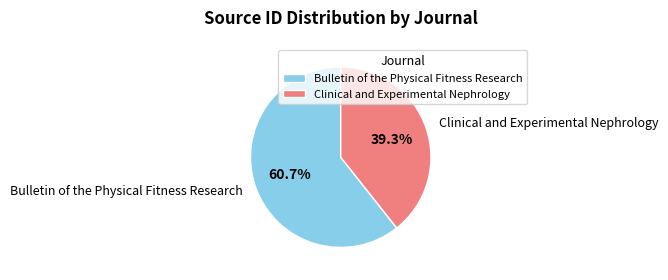

Which category has the smallest portion of the pie?

Clinical and Experimental Nephrology